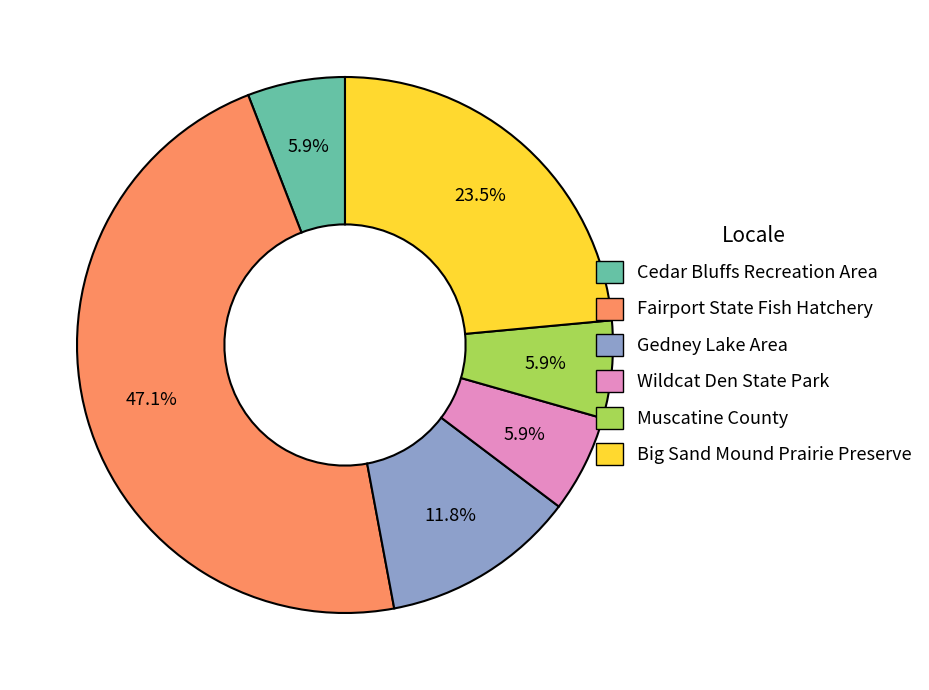

What percentage is the Muscatine County slice, to the nearest percent?

6%